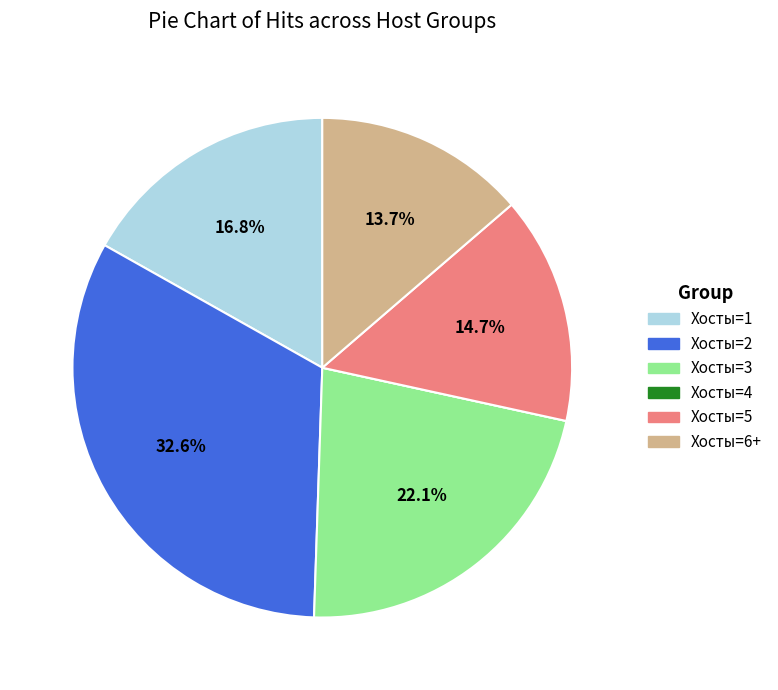

To the nearest percent, what is the average slice percentage?

17%